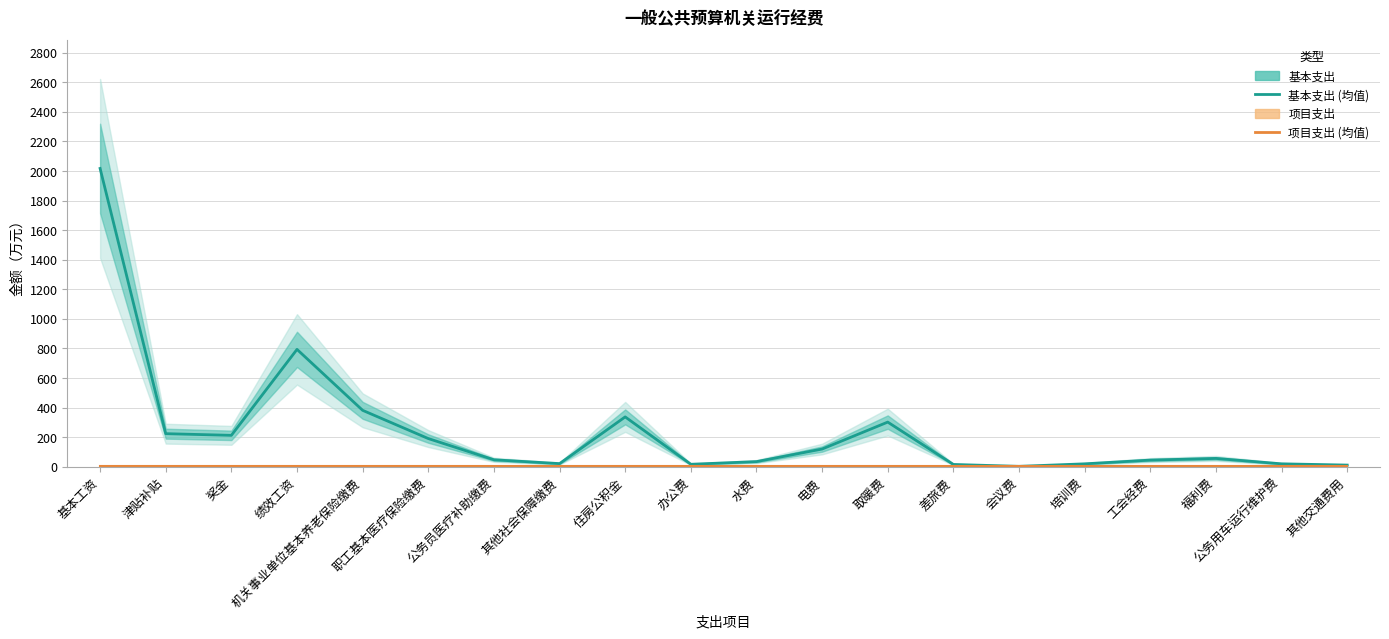

At how many categories does at least one series exceed 1225?

1